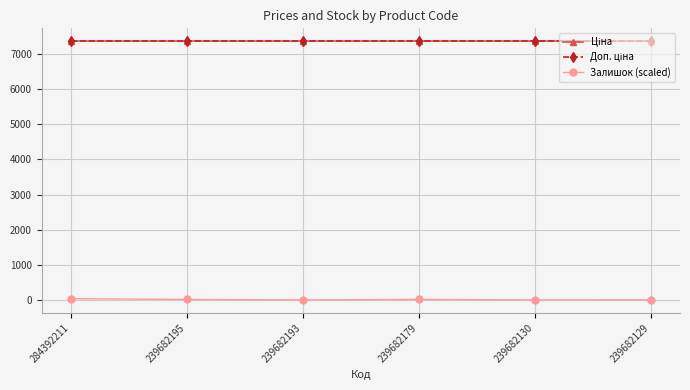

Does the chart have visible grid lines?

Yes